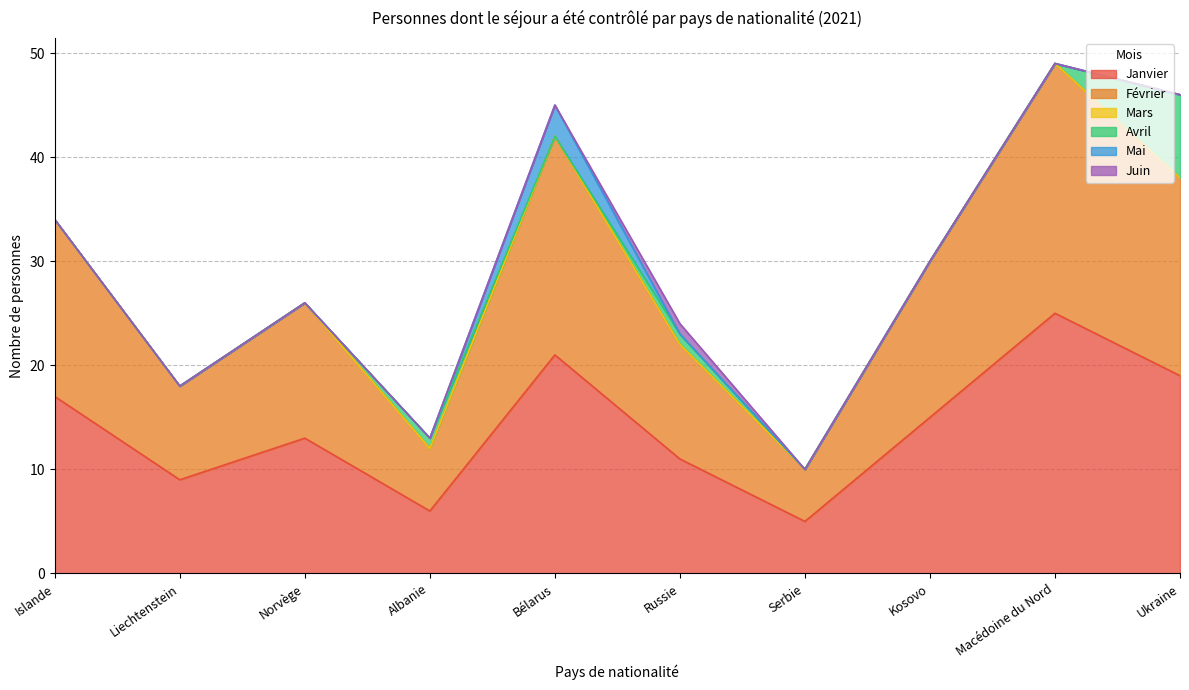

At which label is Avril closest to 4?

Albanie